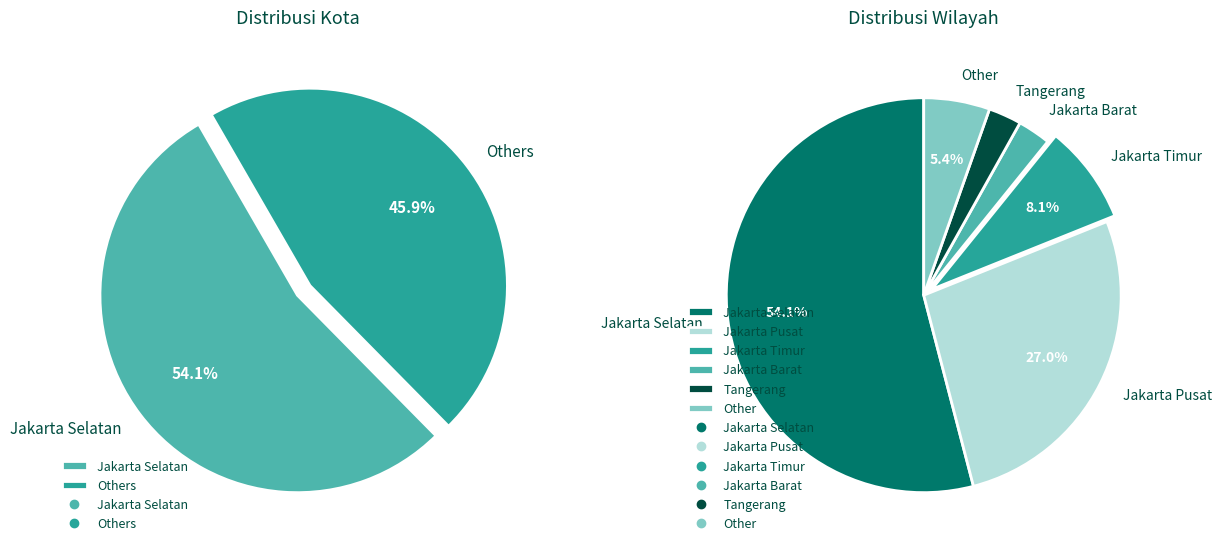

True or false: Jakarta Barat accounts for 3% of the total.

True